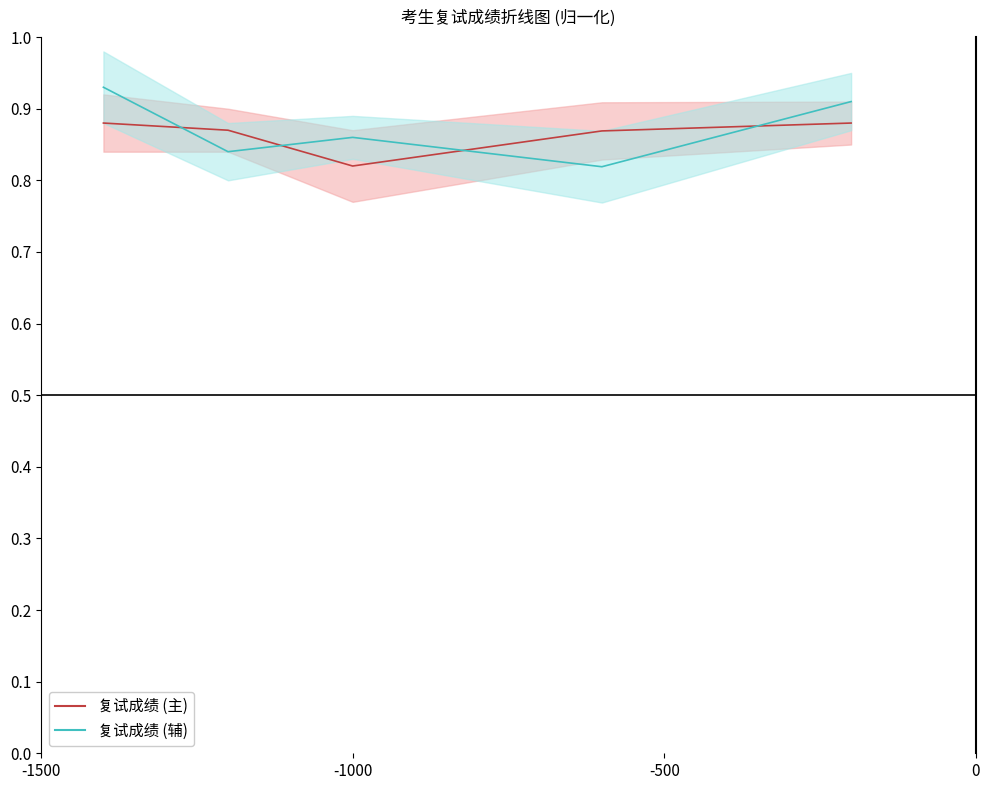

How many lines are shown in the chart?

2